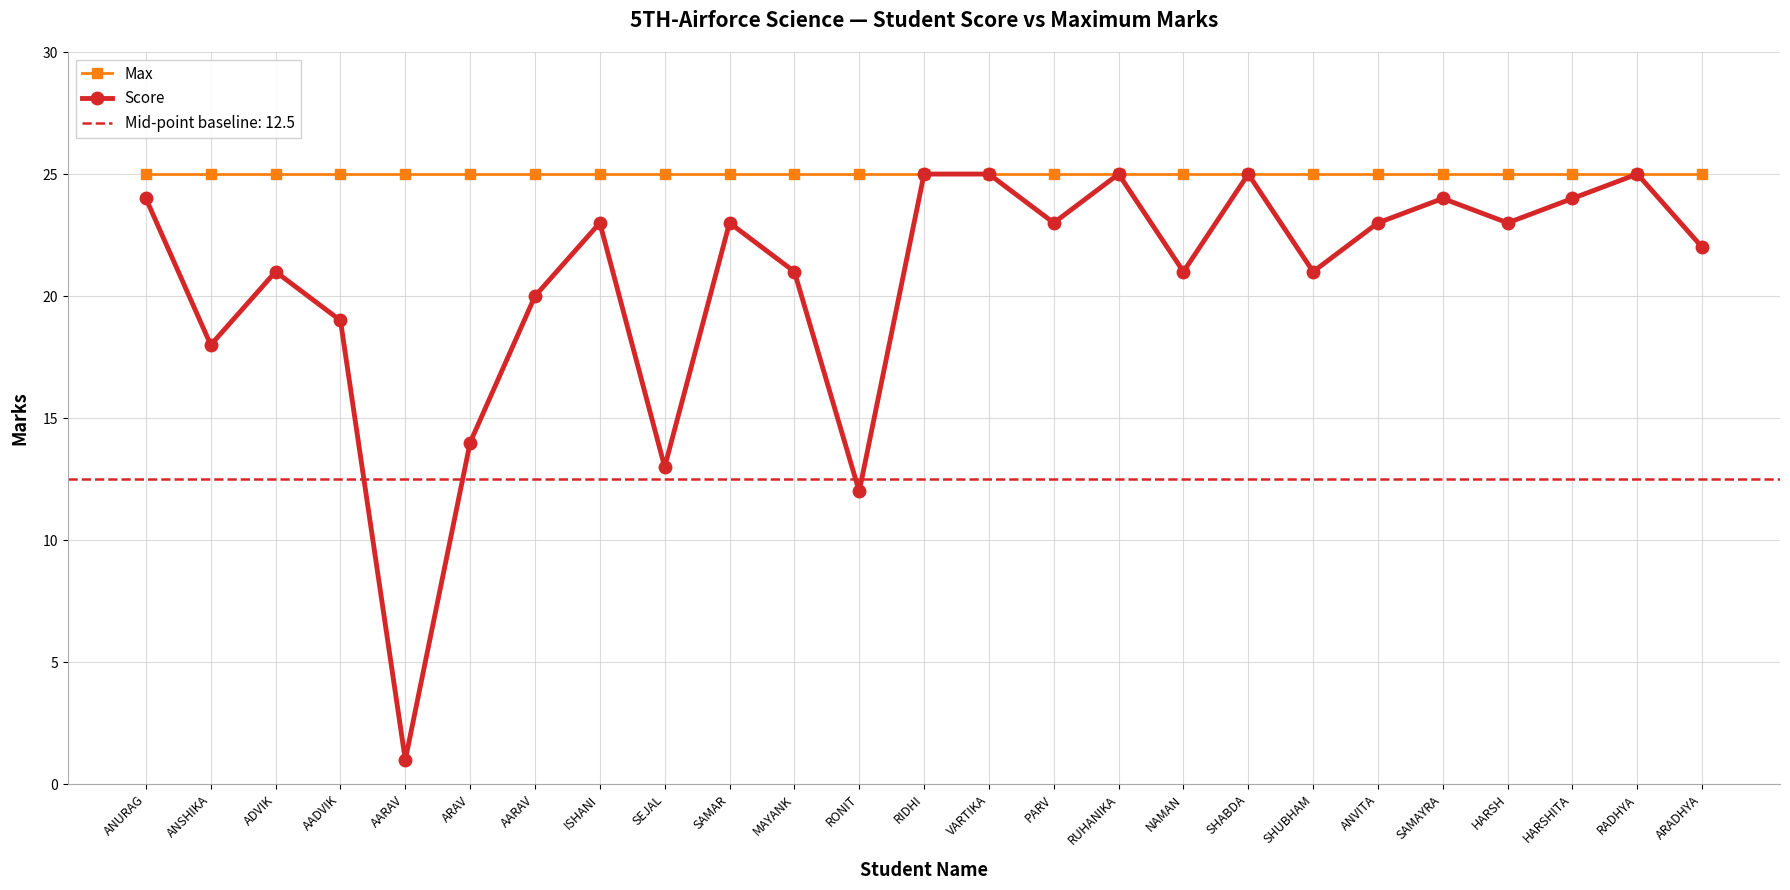

True or false: Score and Max intersect in this chart.

False